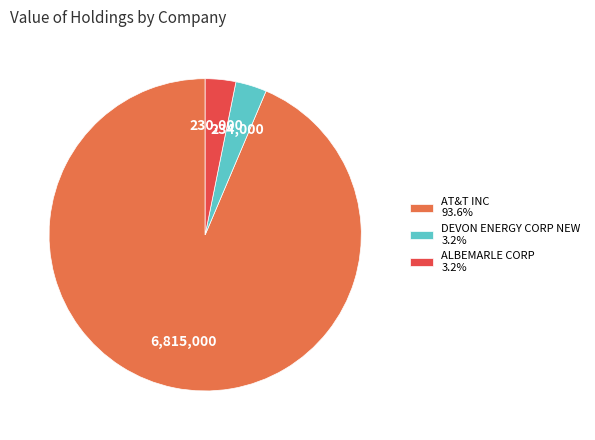

Which has a higher value, ALBEMARLE CORP or AT&T INC?

AT&T INC